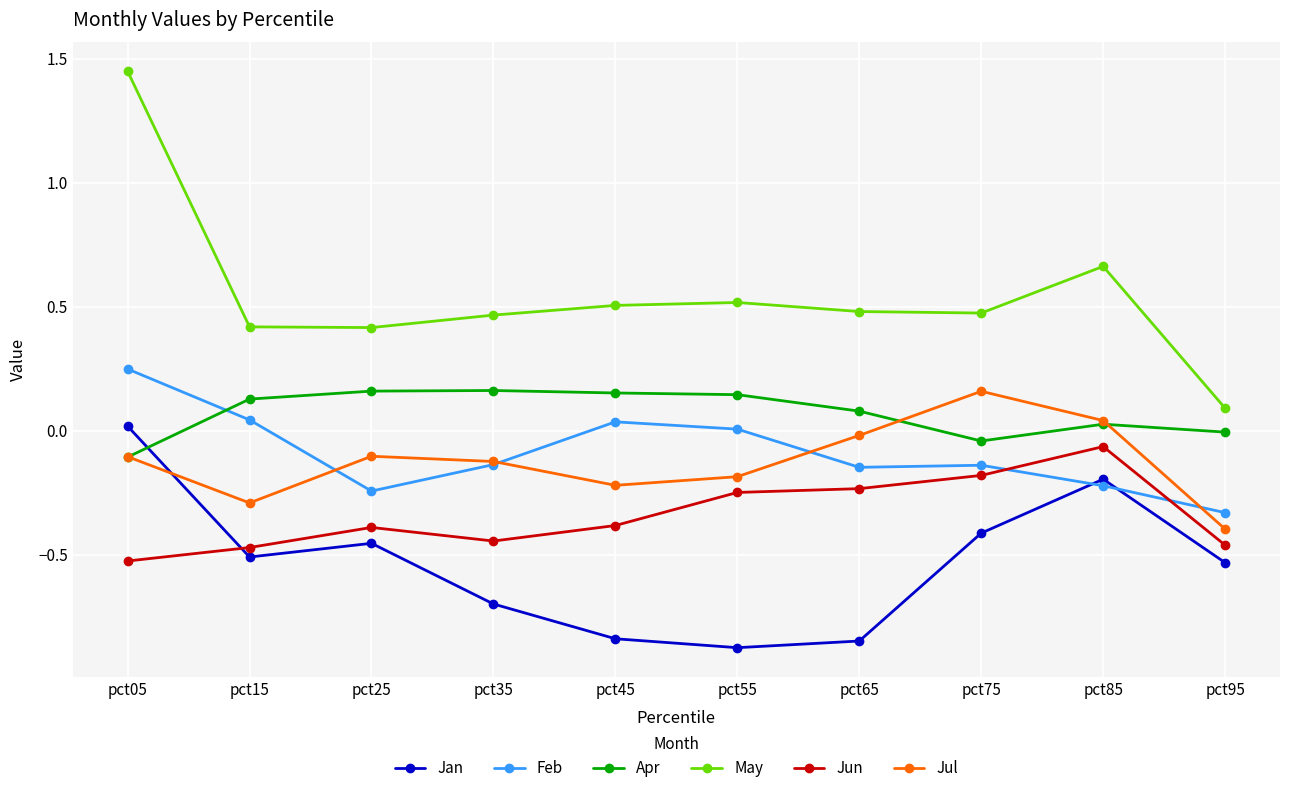

The value of Apr at pct05 is -0.2. True or false?

False